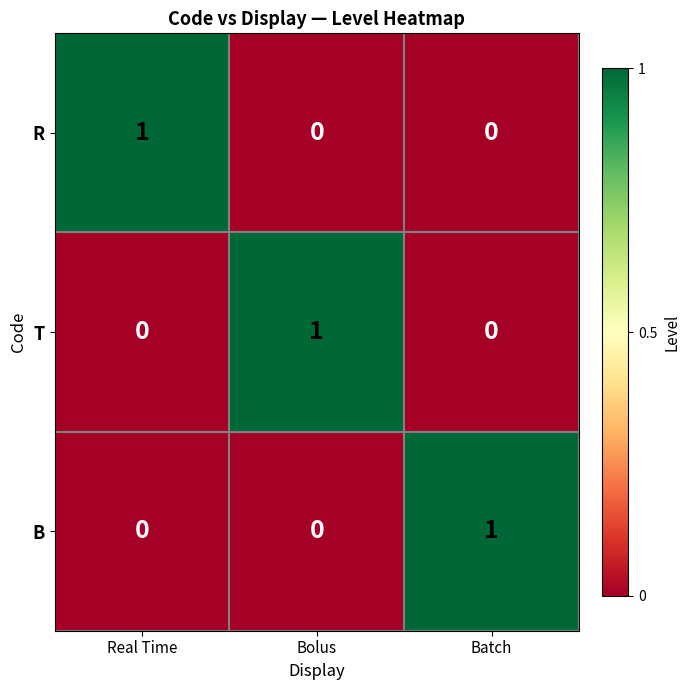

How many data points does each series have?

3